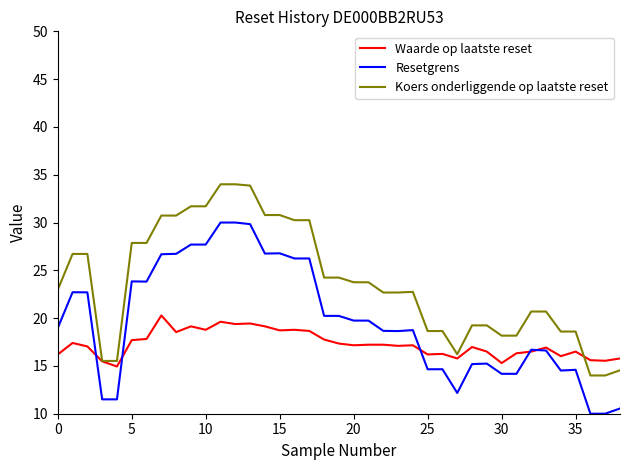

After their last crossing, which series has the higher values: Waarde op laatste reset or Koers onderliggende op laatste reset?

Waarde op laatste reset